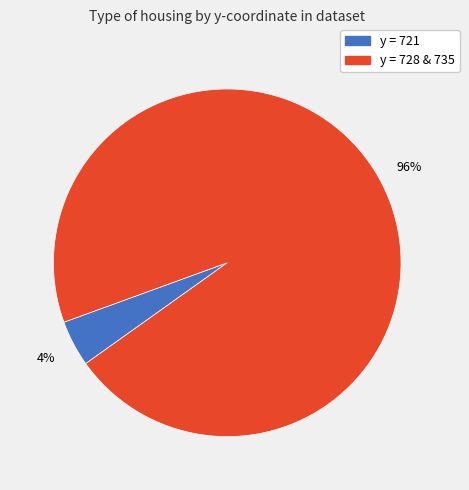

True or false: y = 721 accounts for 4% of the total.

True